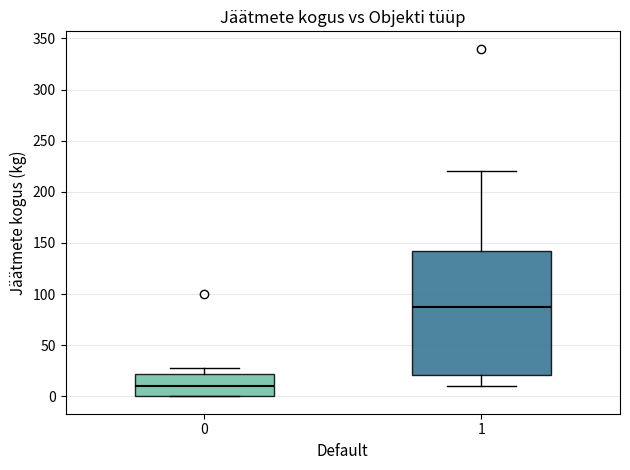

Reading left to right, transcribe this box plot: for each box, give where its median line is, the range the box spans, and where its two whiskers end, as read against the y-axis. The values are not printed on the chart, so give them approximately, as read against the axis.

0: median 10, box 0 to 20, whiskers 0 to 30
1: median 90, box 20 to 145, whiskers 10 to 220